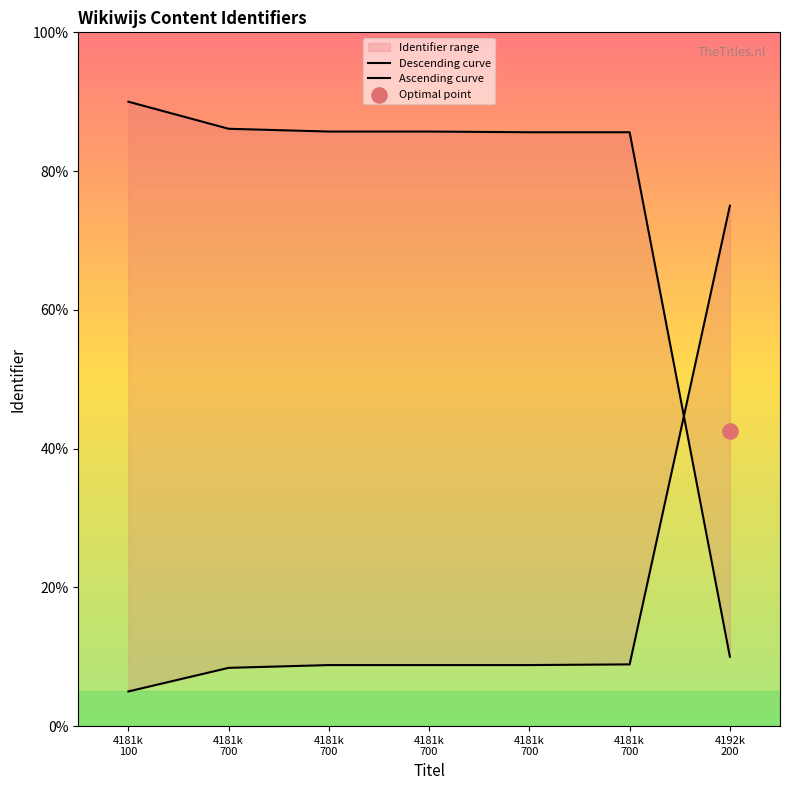

Which series reaches the minimum Y coordinate?

Ascending curve